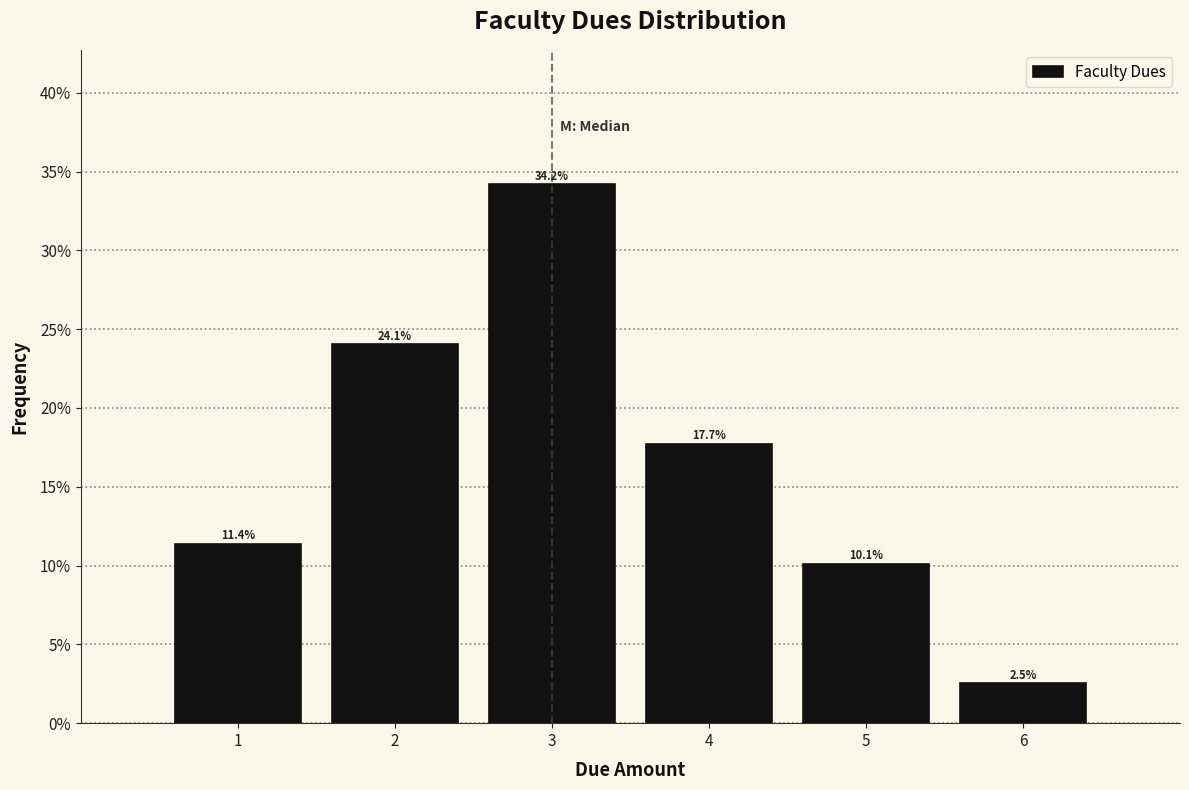

Reading left to right, transcribe this chart: for each bar, give the range it covers on the x-axis and its height.

0.5 to 1.5: 11.4
1.5 to 2.5: 24.1
2.5 to 3.5: 34.2
3.5 to 4.5: 17.7
4.5 to 5.5: 10.1
5.5 to 6.5: 2.5